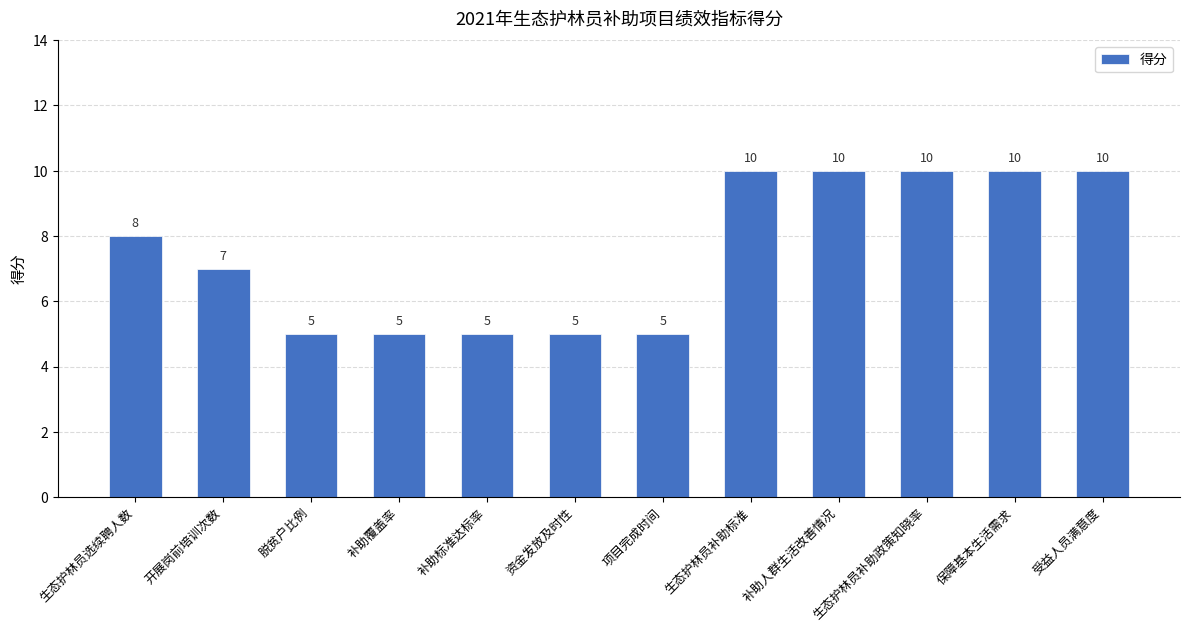

What is the difference between the maximum and minimum values?

5